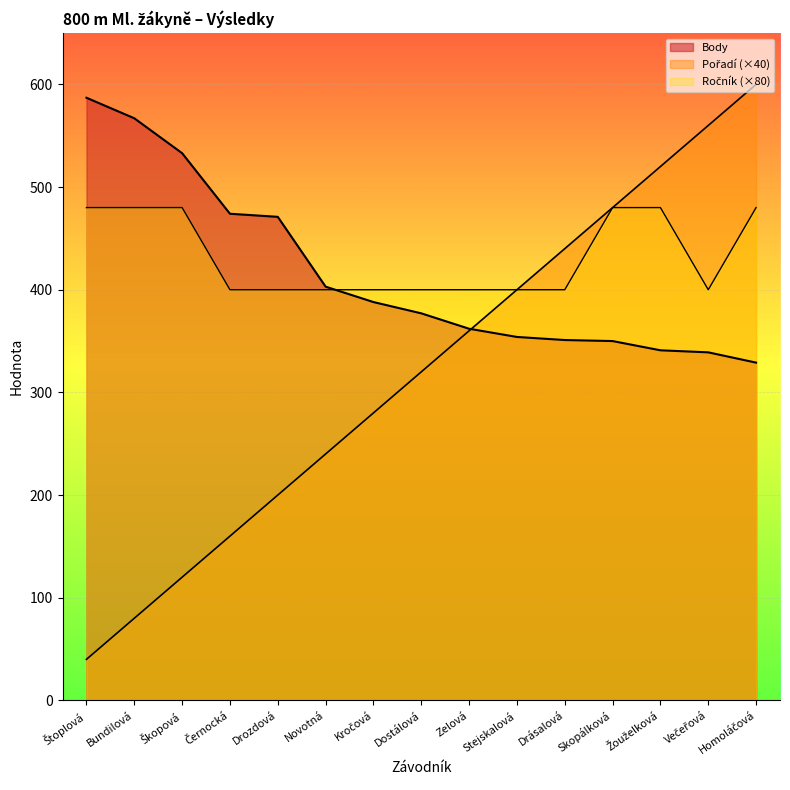

True or false: Body has more than 0 interior local peaks.

False